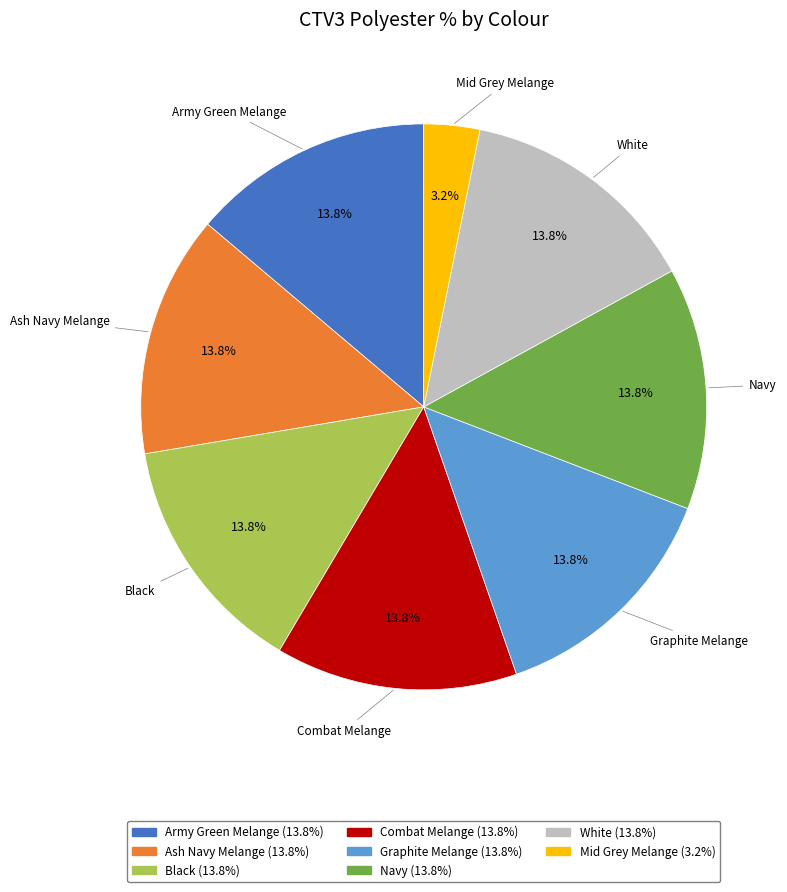

Is there any slice that represents more than half of the pie?

No